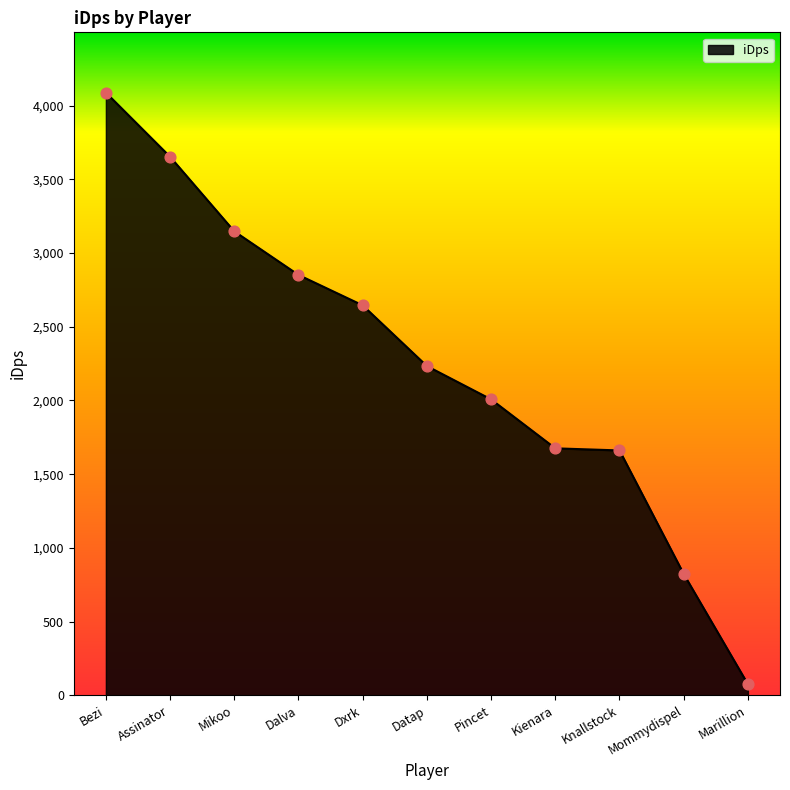

Approximately how many times larger is the value at Mommydispel compared to Kienara?

0.5